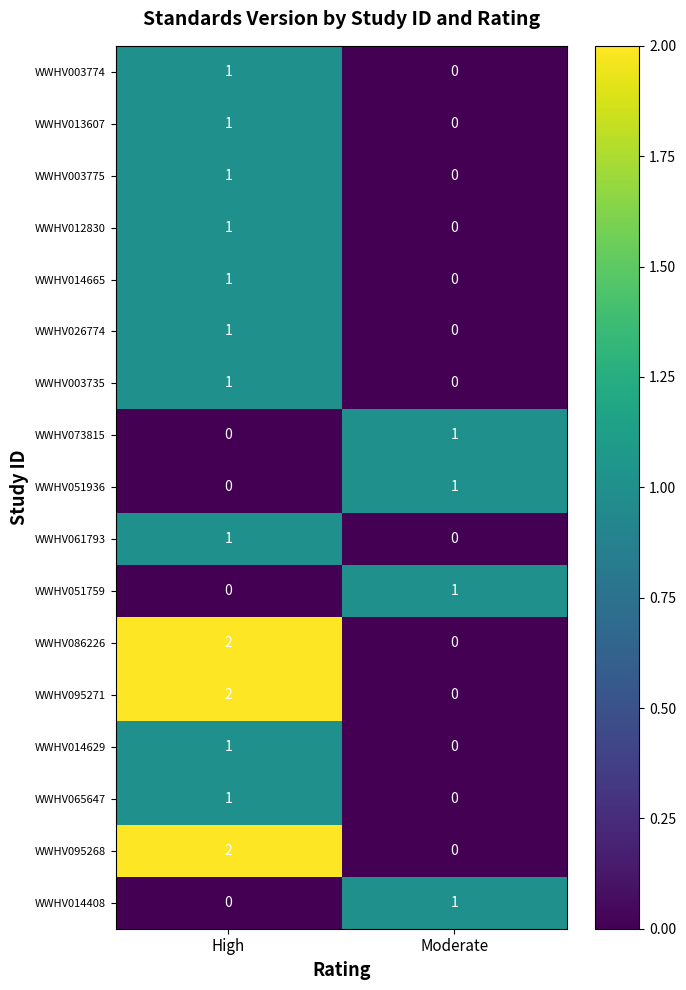

Is the value of WWHV014665 at Moderate greater than the value of WWHV061793 at High?

No